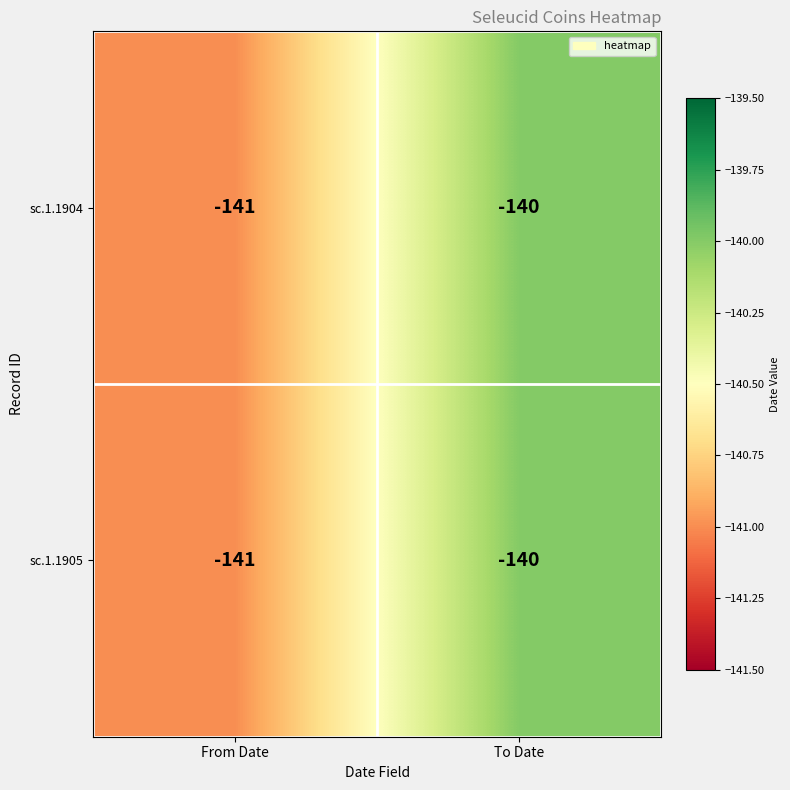

At which label does sc.1.1904 reach its peak?

To Date